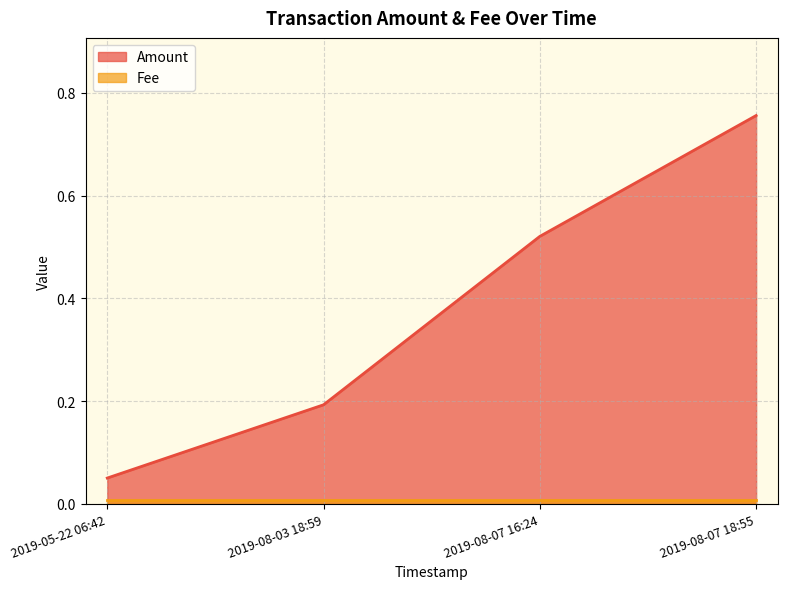

Rank the categories by Amount value from highest to lowest.

2019-08-07 18:55, 2019-08-07 16:24, 2019-08-03 18:59, 2019-05-22 06:42